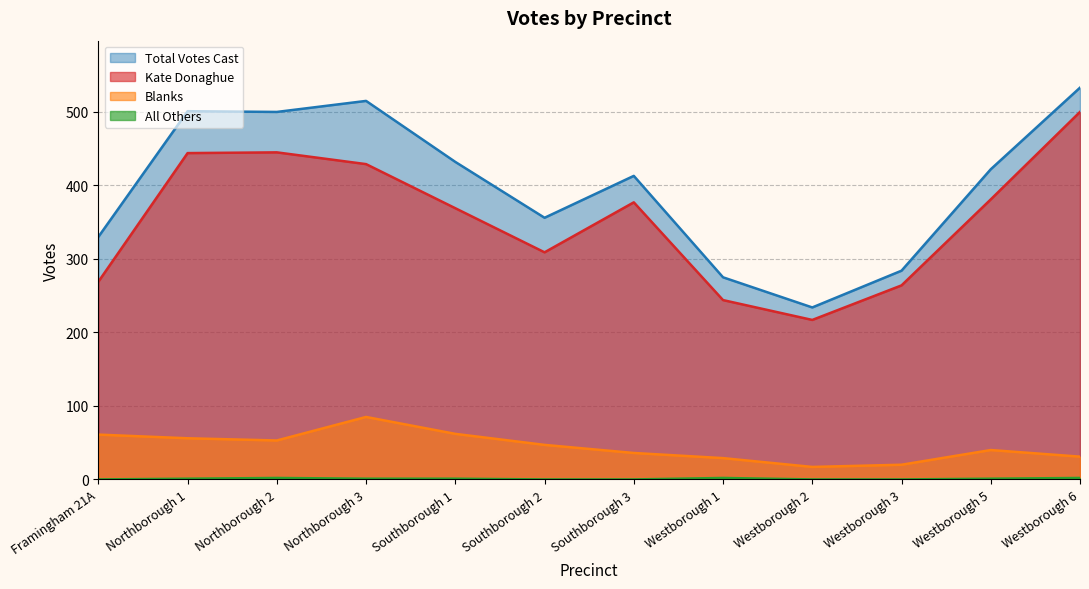

Where is Total Votes Cast nearest to the value 383?

Southborough 2